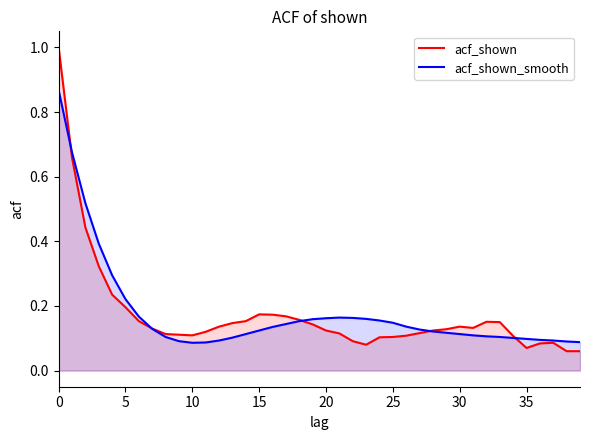

Which series has the widest spread of values?

acf_shown